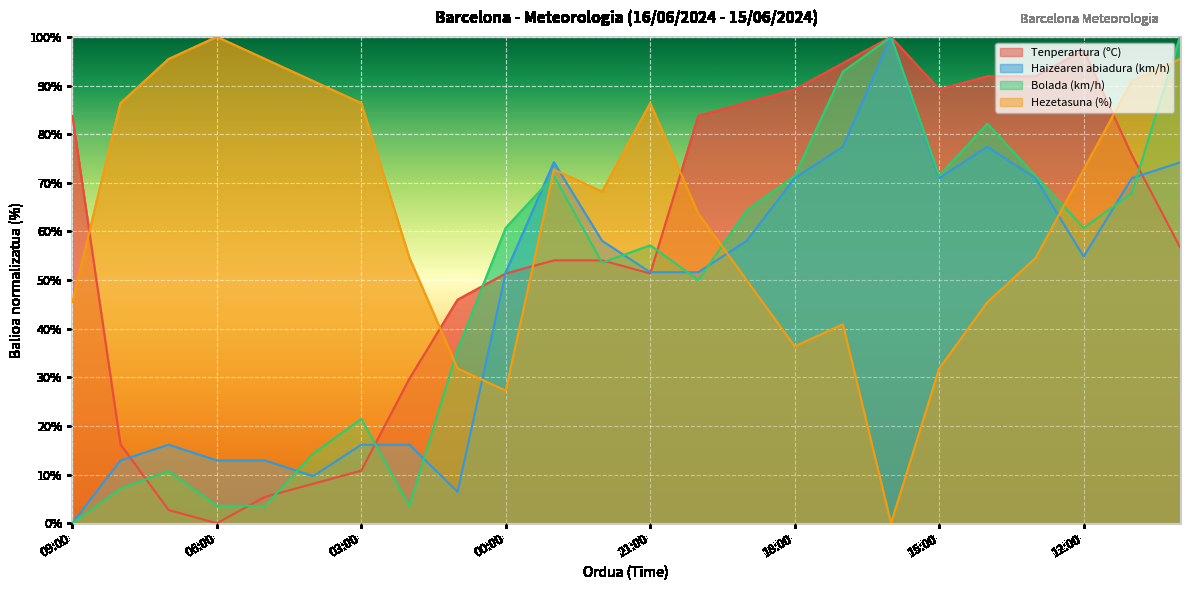

Is it true that Haizearen abiadura (km/h) equals 26.1 at 03:00?

False